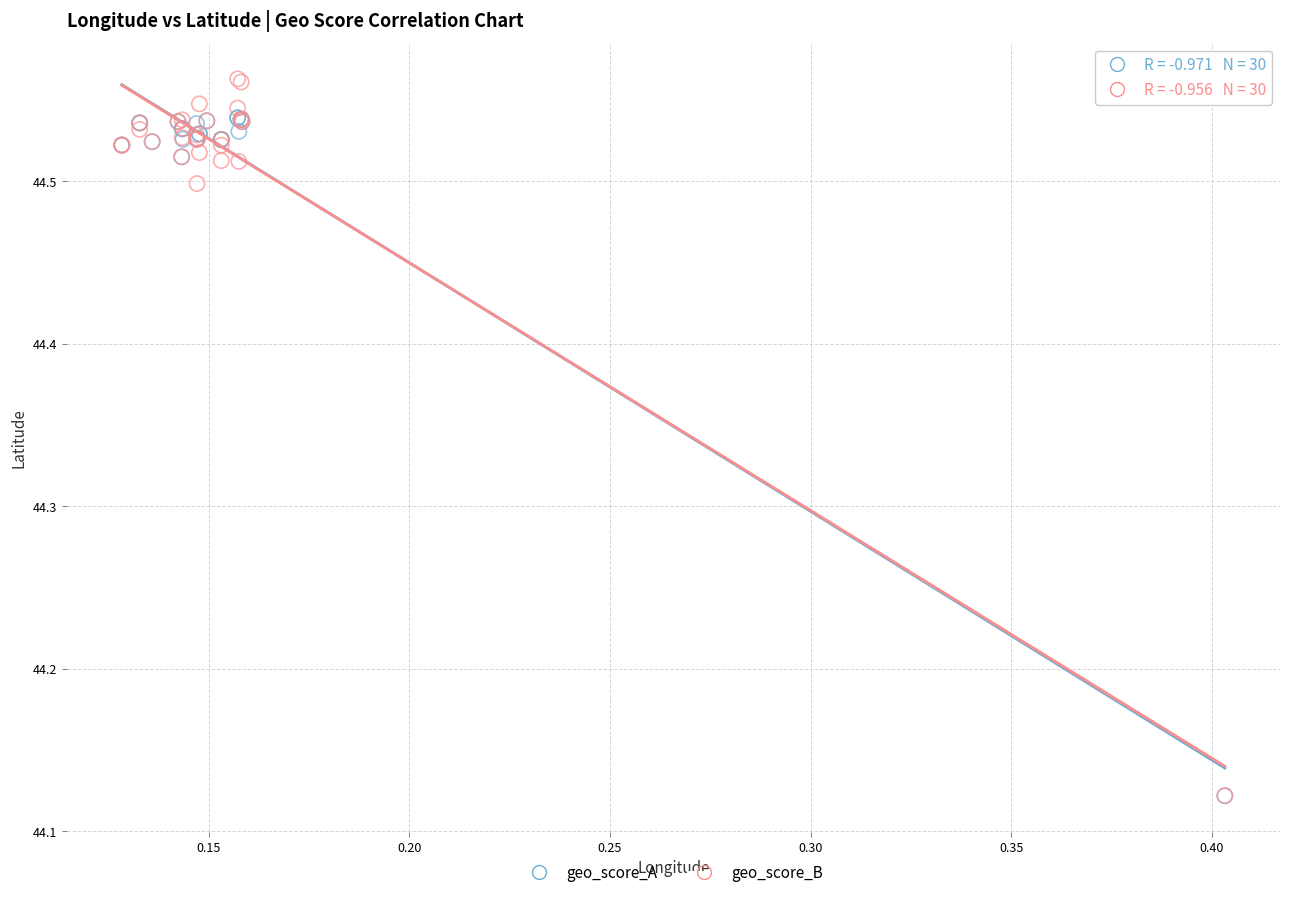

Which series contains the highest Y value?

geo_score_B